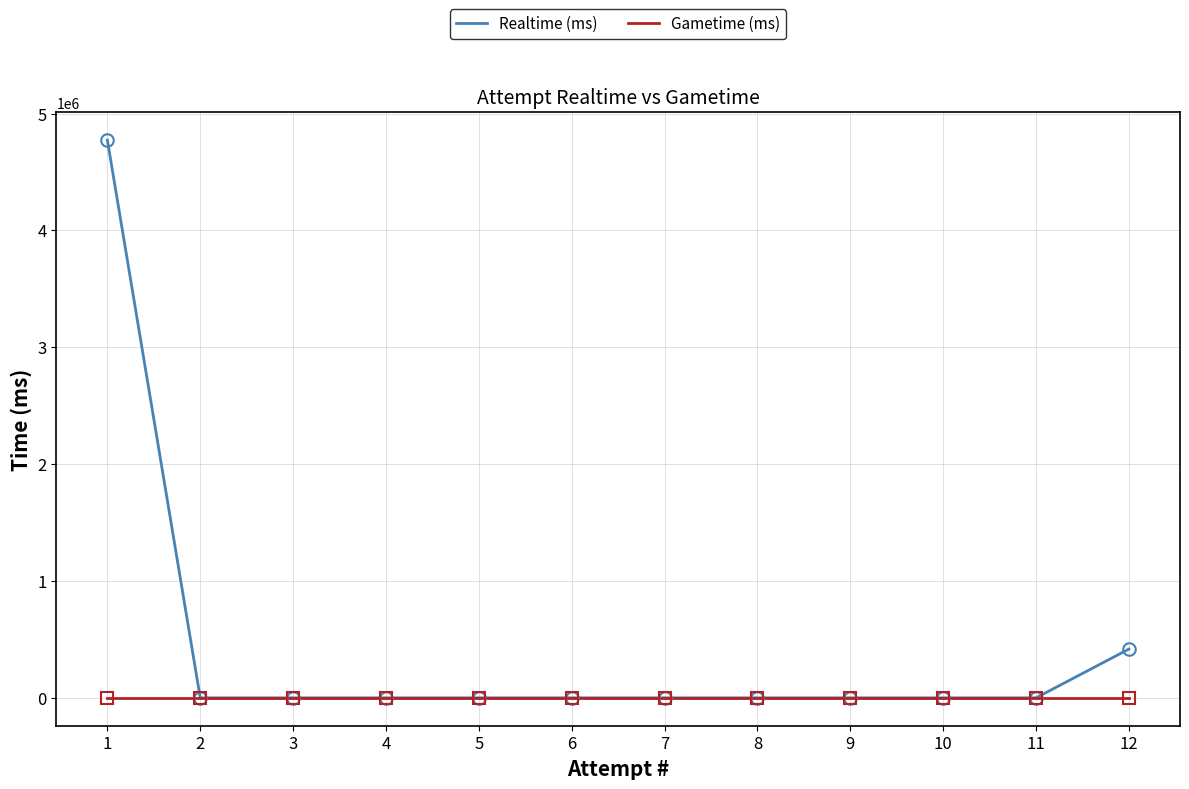

At how many categories does at least one series exceed 3762006?

1